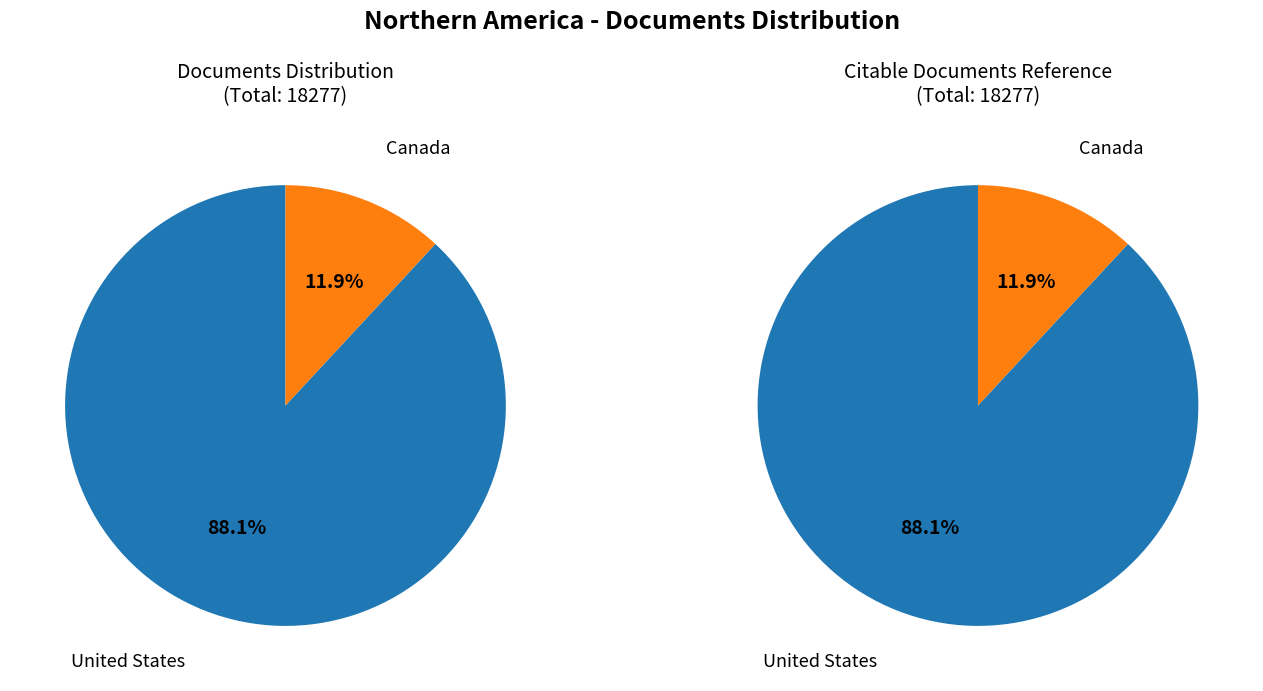

Approximately how many times larger is the value at United States compared to Canada?

7.4